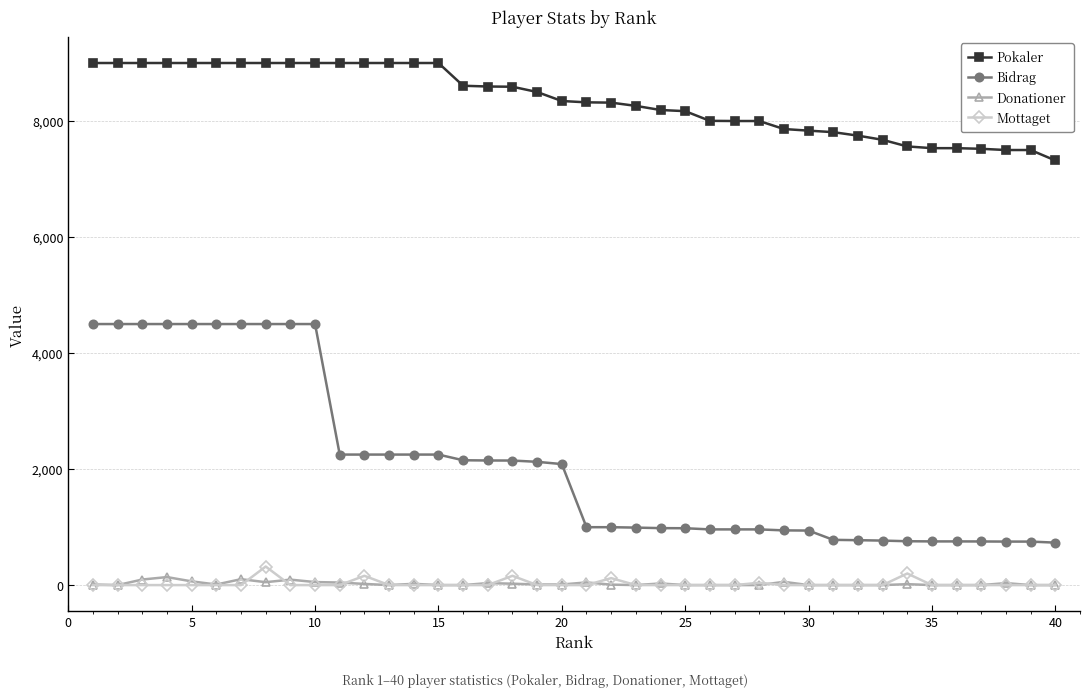

True or false: Mottaget has more than 2 interior local peaks.

True